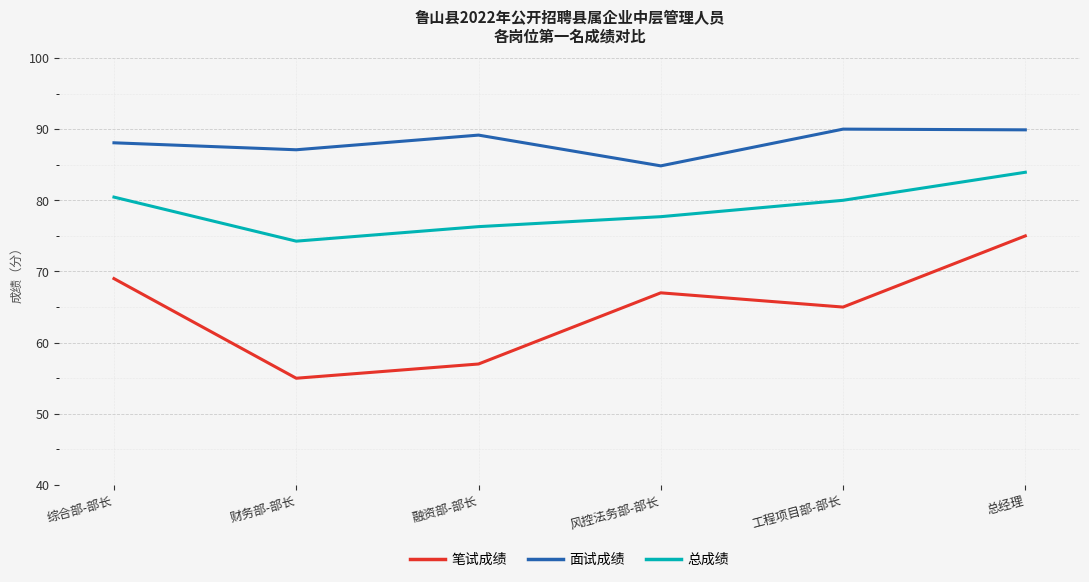

True or false: 笔试成绩 and 总成绩 cross at least once.

False